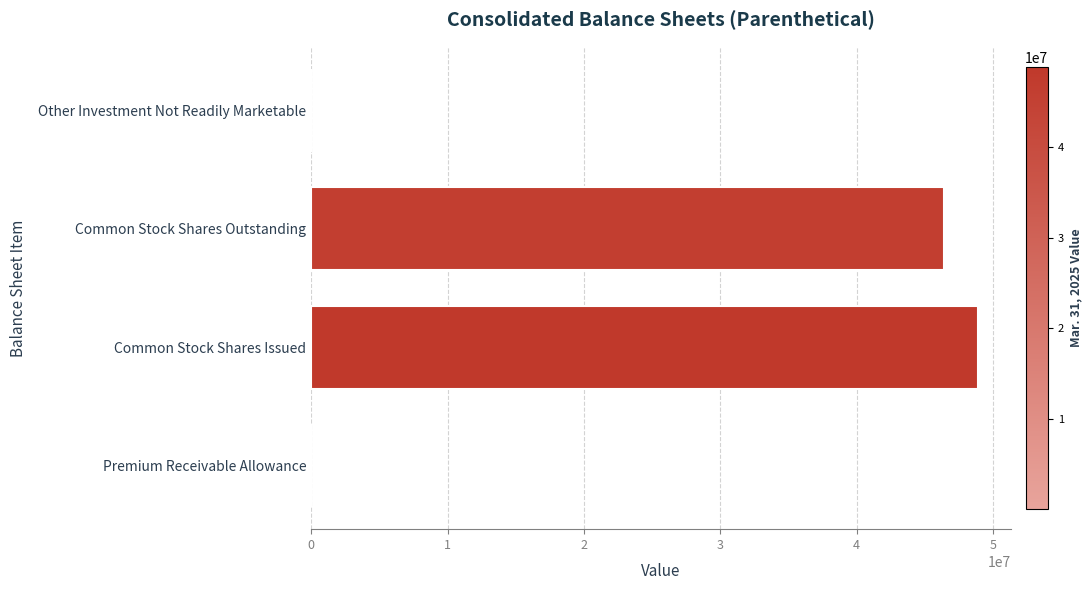

Are the bars grouped side by side (vs. stacked)?

No